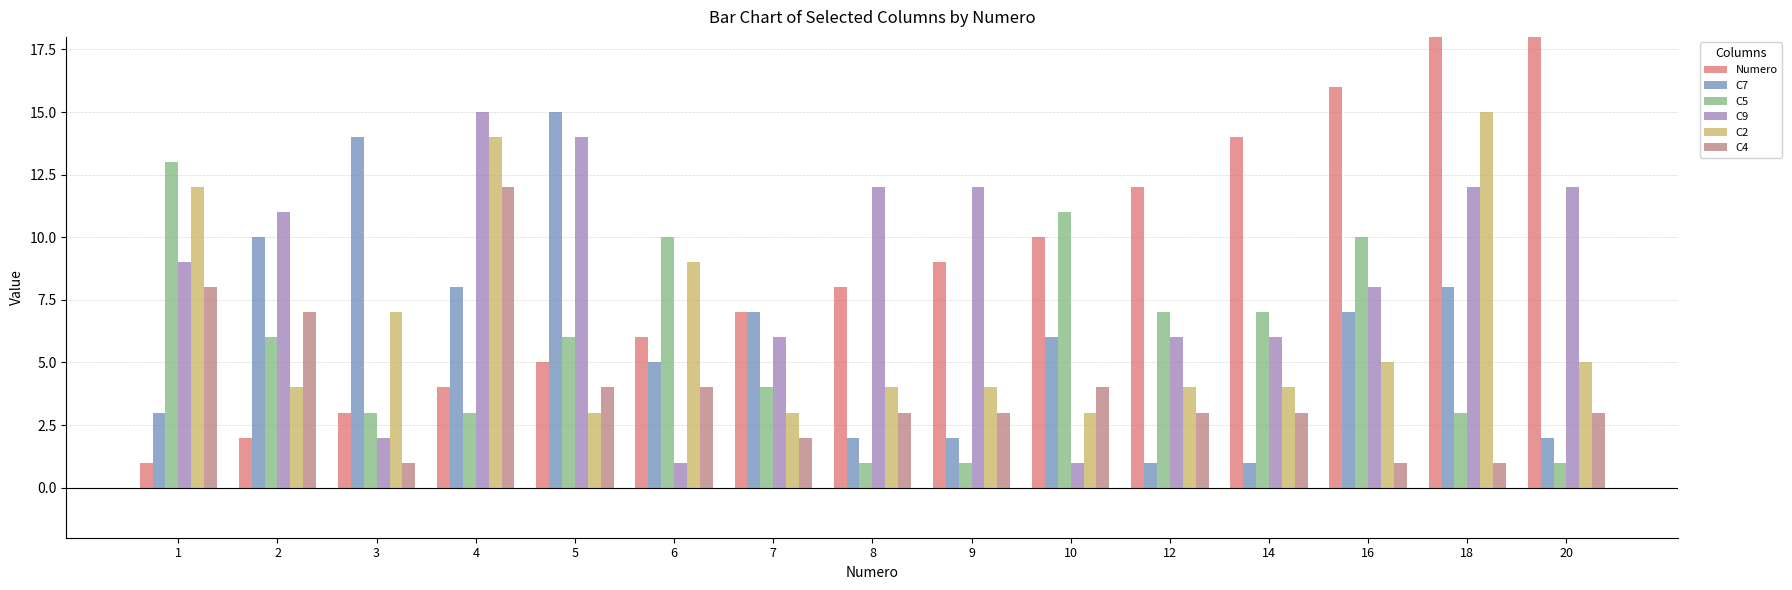

What is the sum of all C4 values?

59